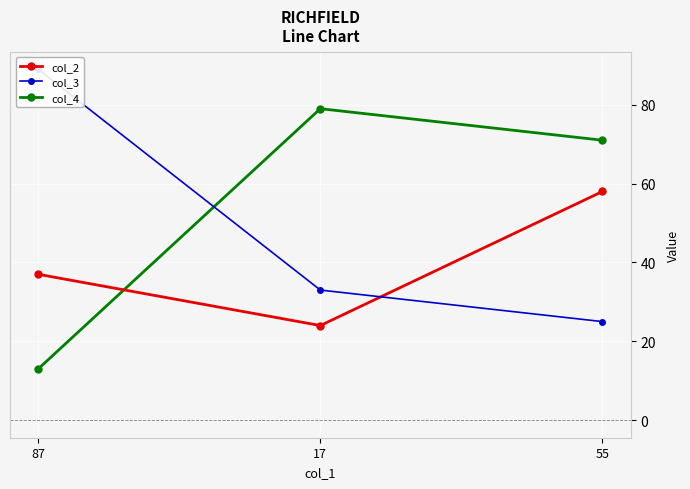

What is the difference between the col_3 values at 87 and 55?

64